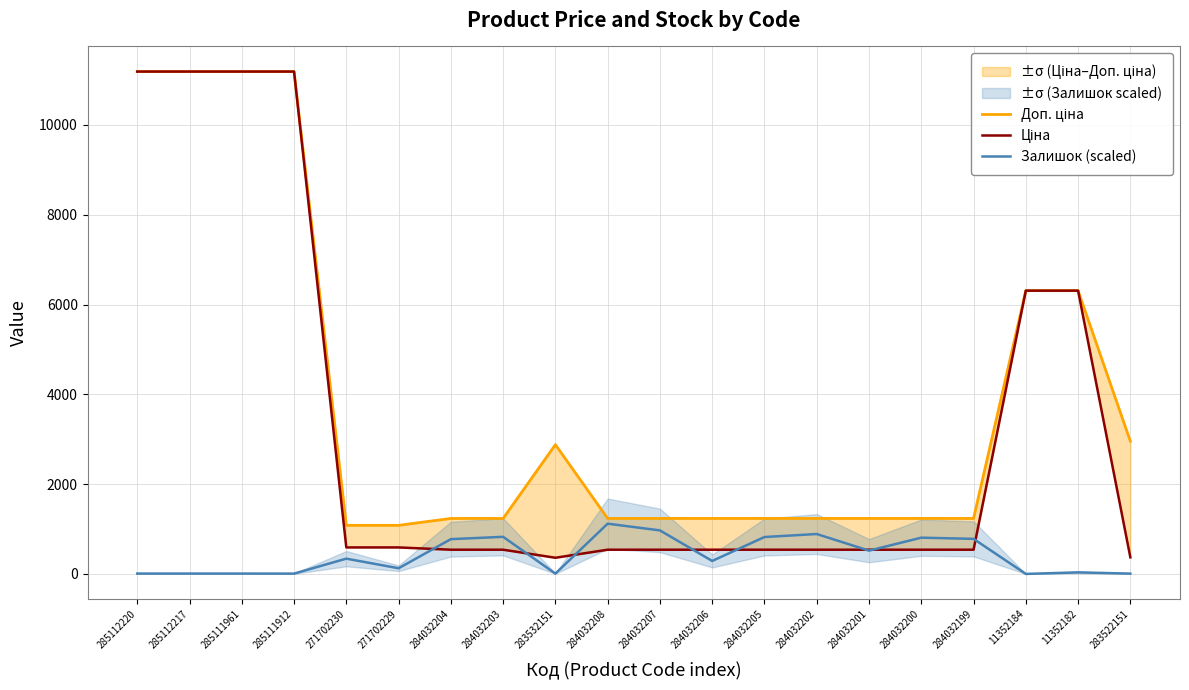

Is it true that Доп. ціна equals 2878.8 at 283532151?

True